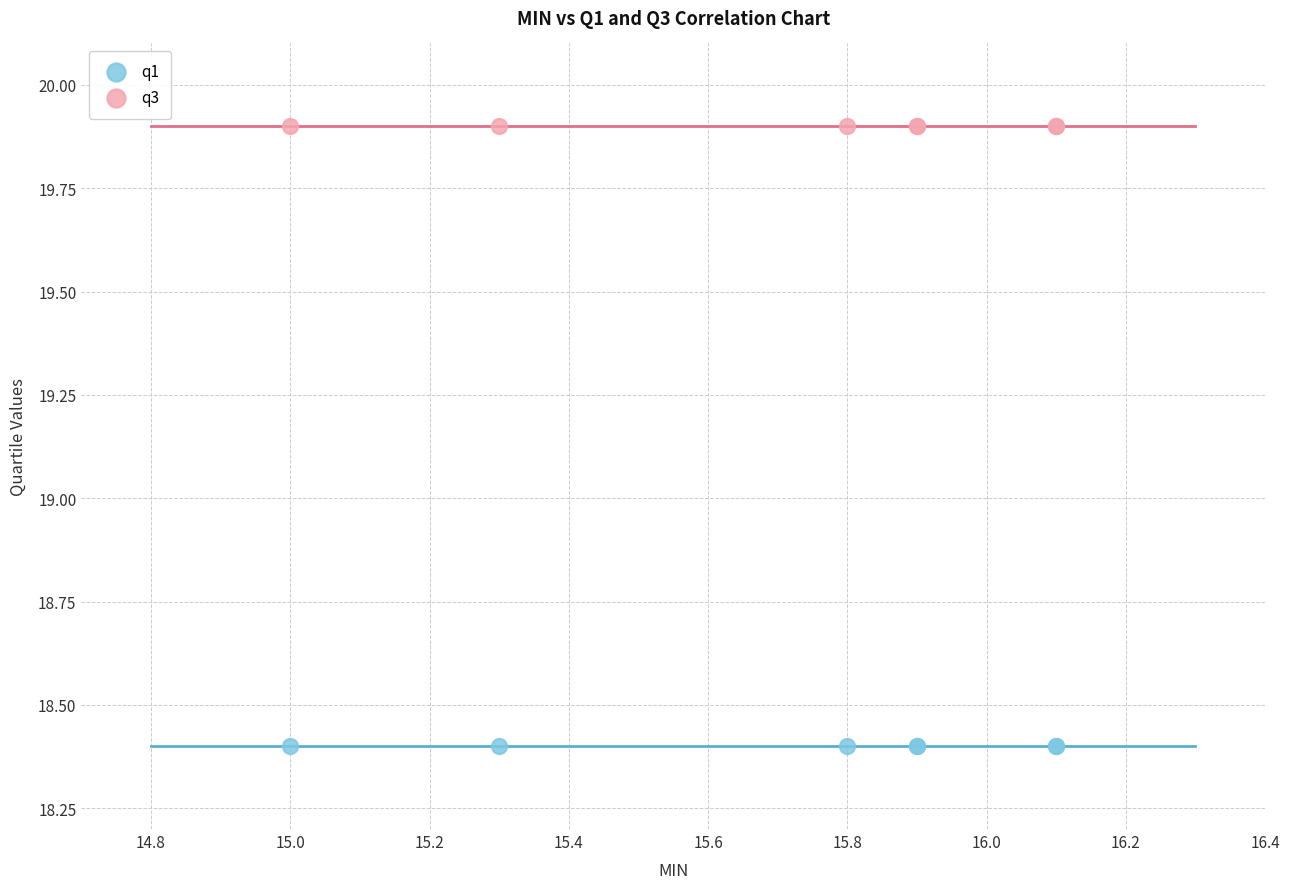

Which series reaches the maximum Y coordinate?

q3